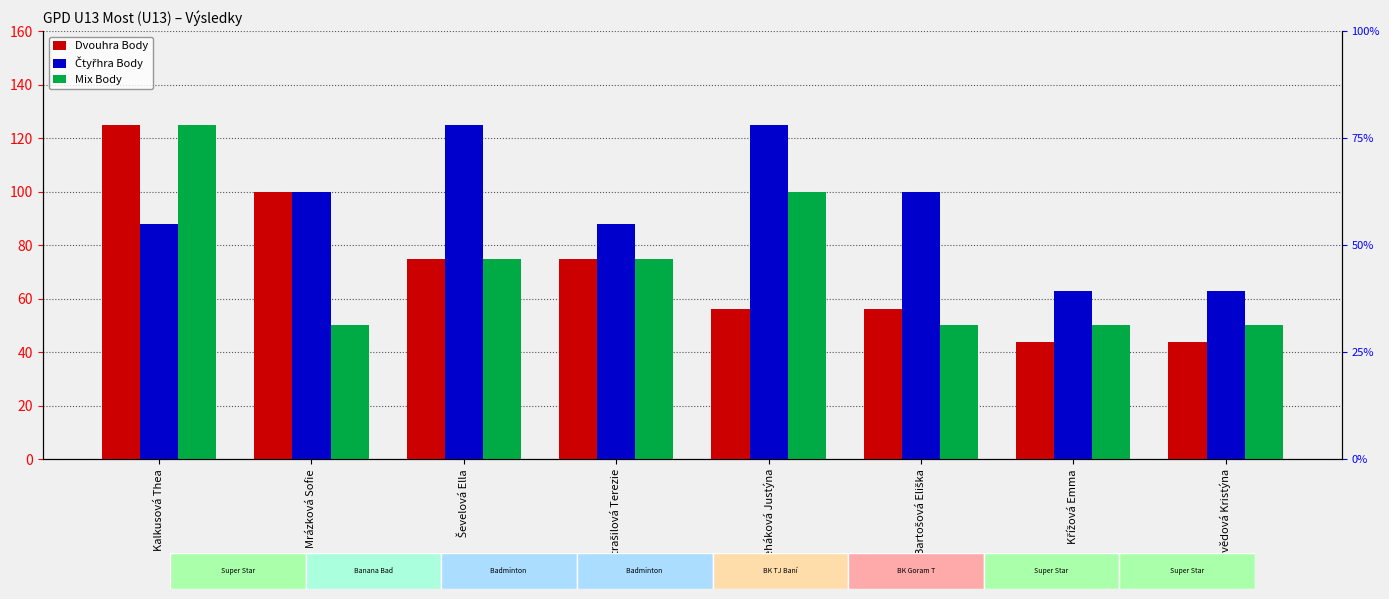

Between Křížová Emma and Nedvědová Kristýna, which series saw the biggest shift?

Dvouhra Body